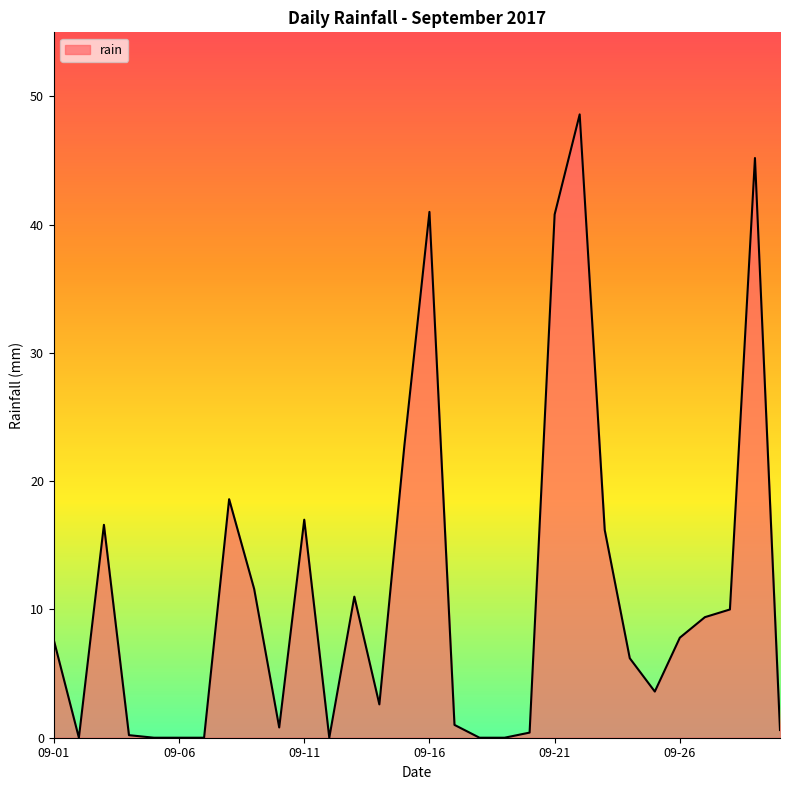

True or false: the data has more than 0 interior local peaks.

True